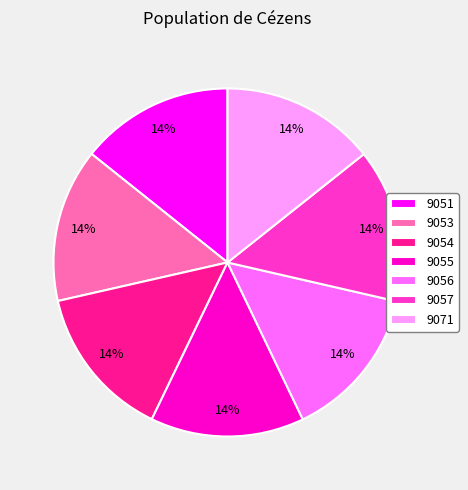

What is the ratio of the value at 9053 to the value at 9055?

1.0